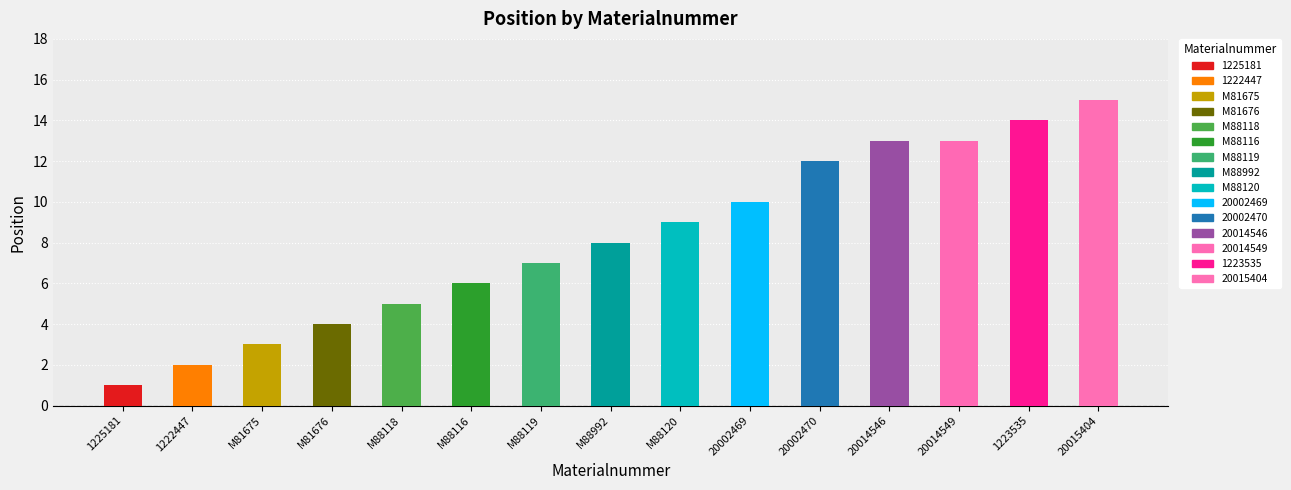

True or false: the data shows 15 at 20015404.

True